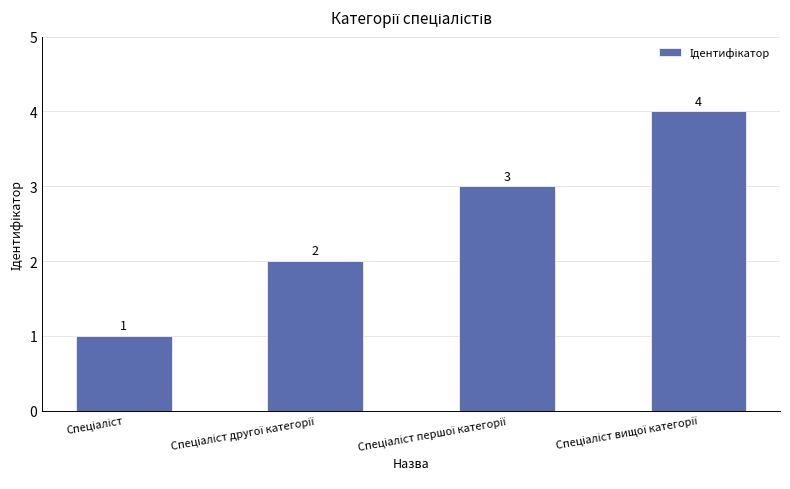

How many categories are shown in the chart?

4